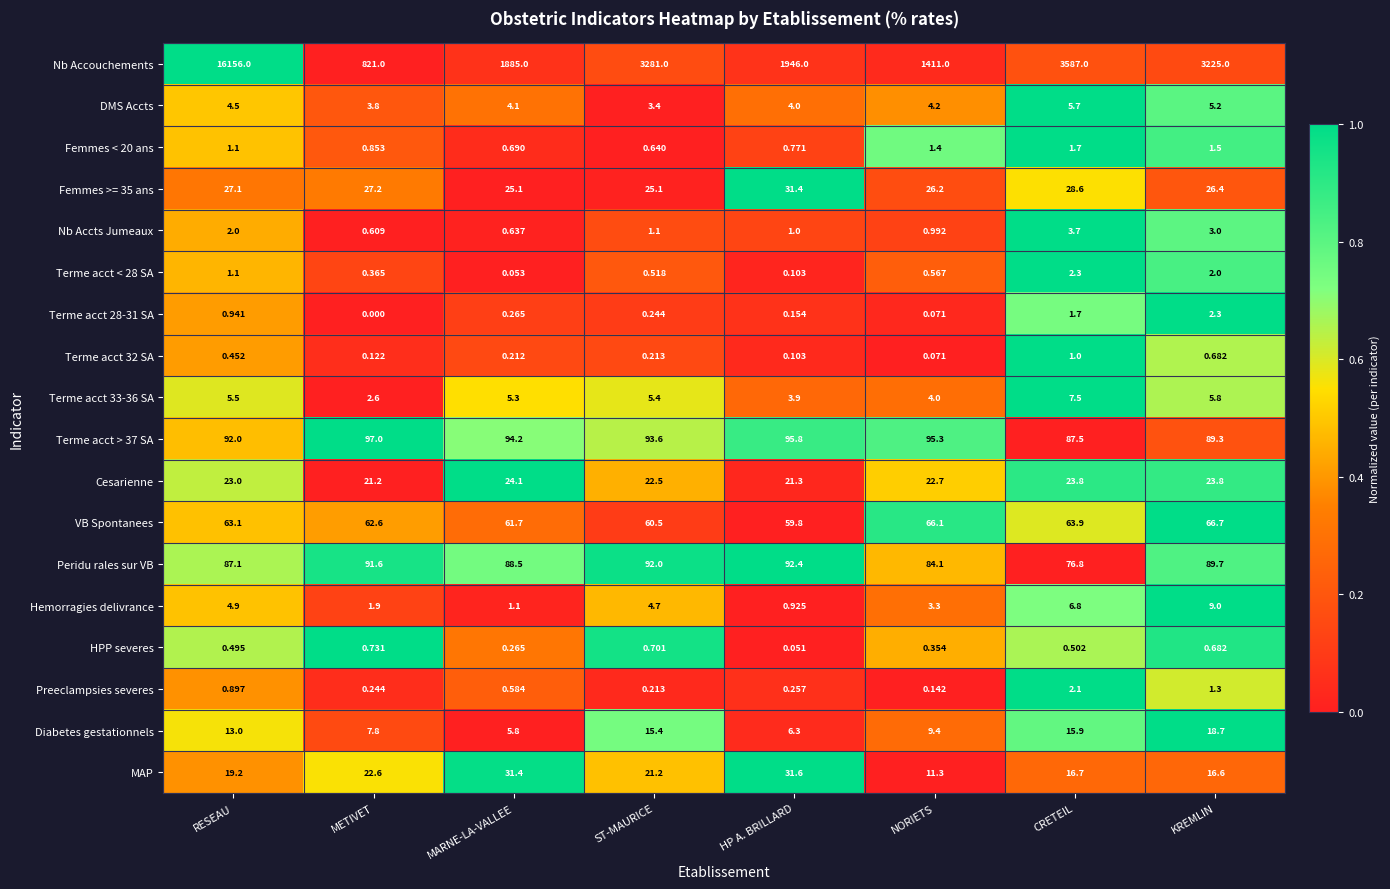

At which category is the sum across all series the highest?

RESEAU